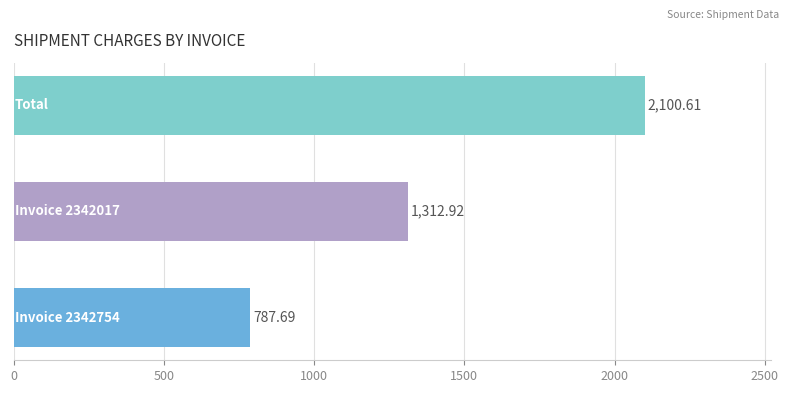

What is the average value?

1400.4